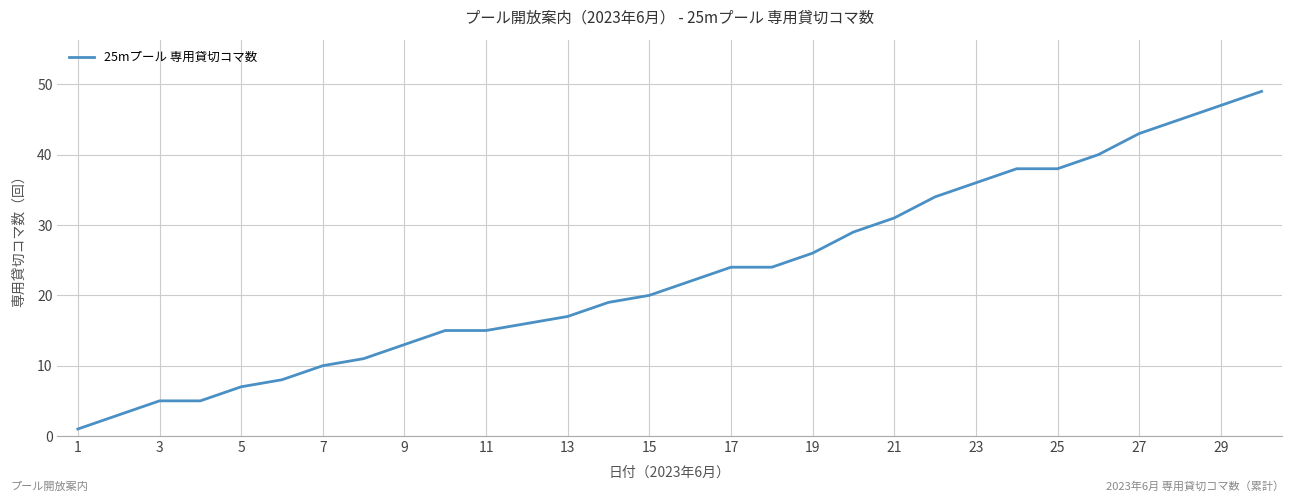

What is the greatest value displayed?

49